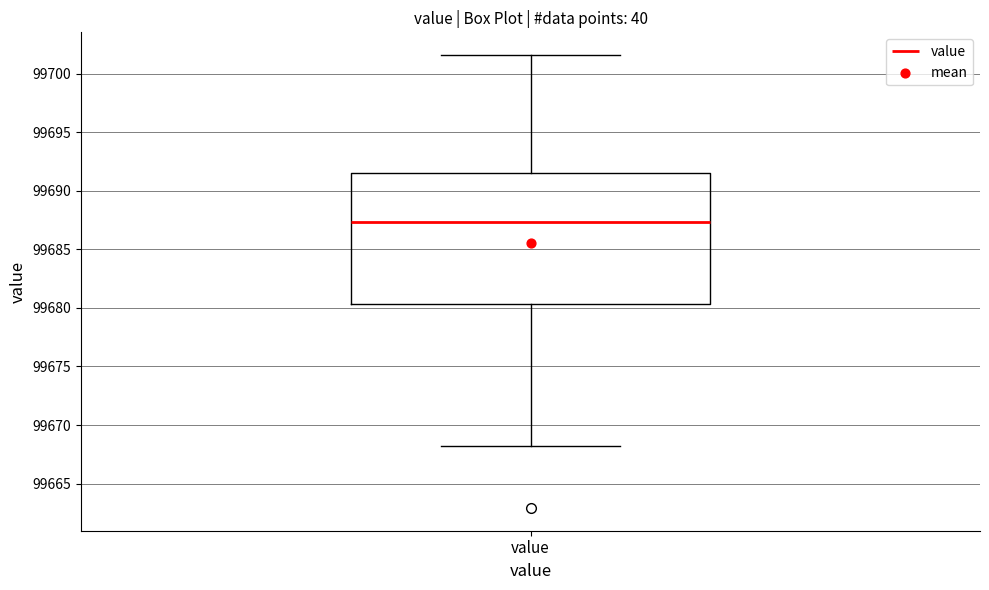

Where does the median line of the box for value sit on the y-axis? The values are not printed on the chart, so give them approximately, as read against the axis.

99687.5